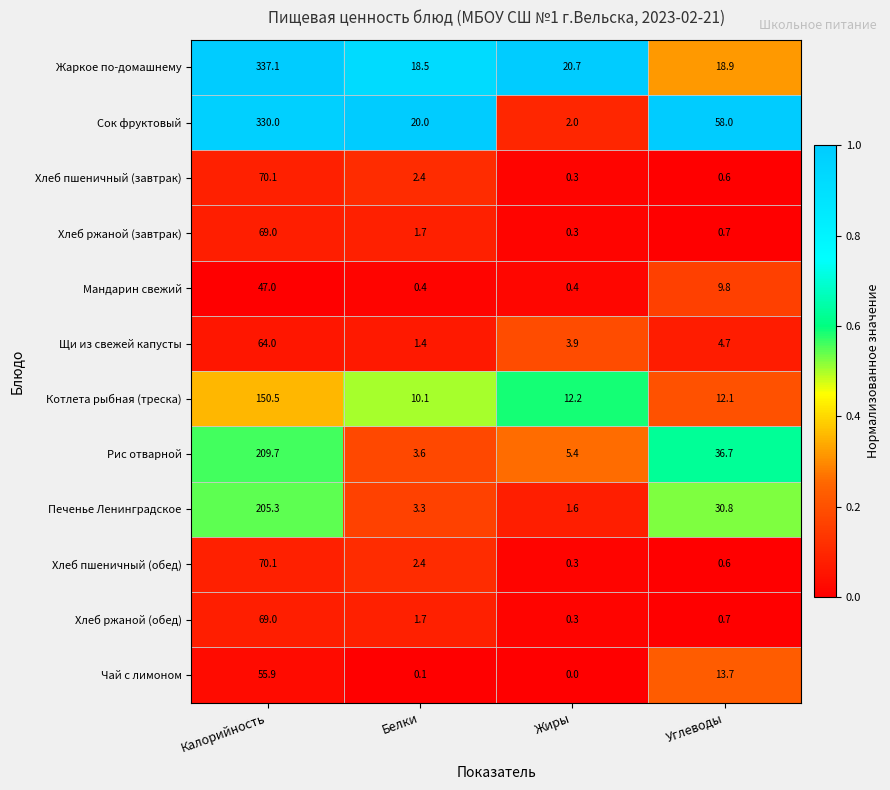

At which category is the sum across all series the highest?

Калорийность